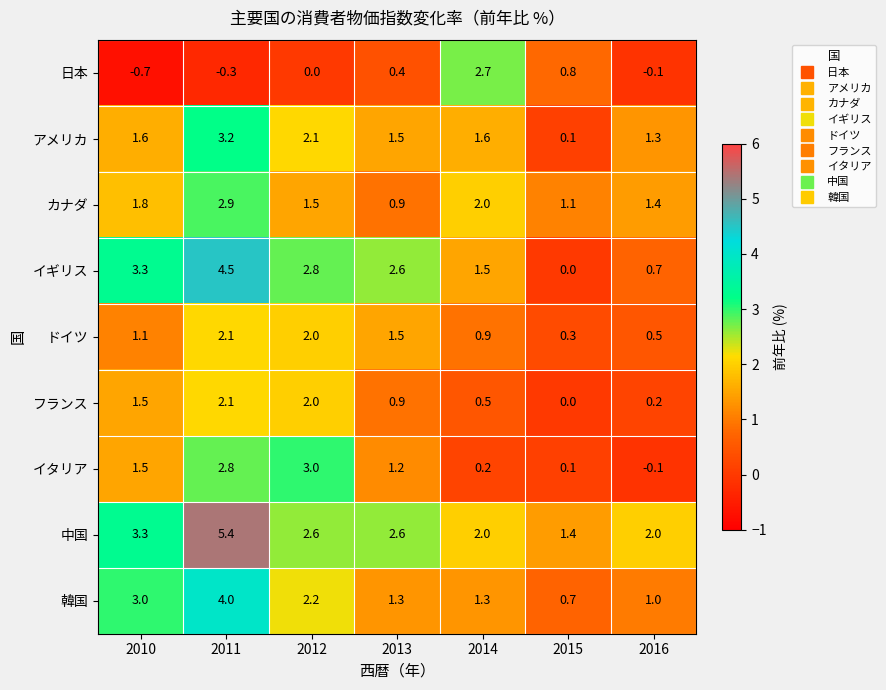

Which label corresponds to the largest value in the chart?

2011